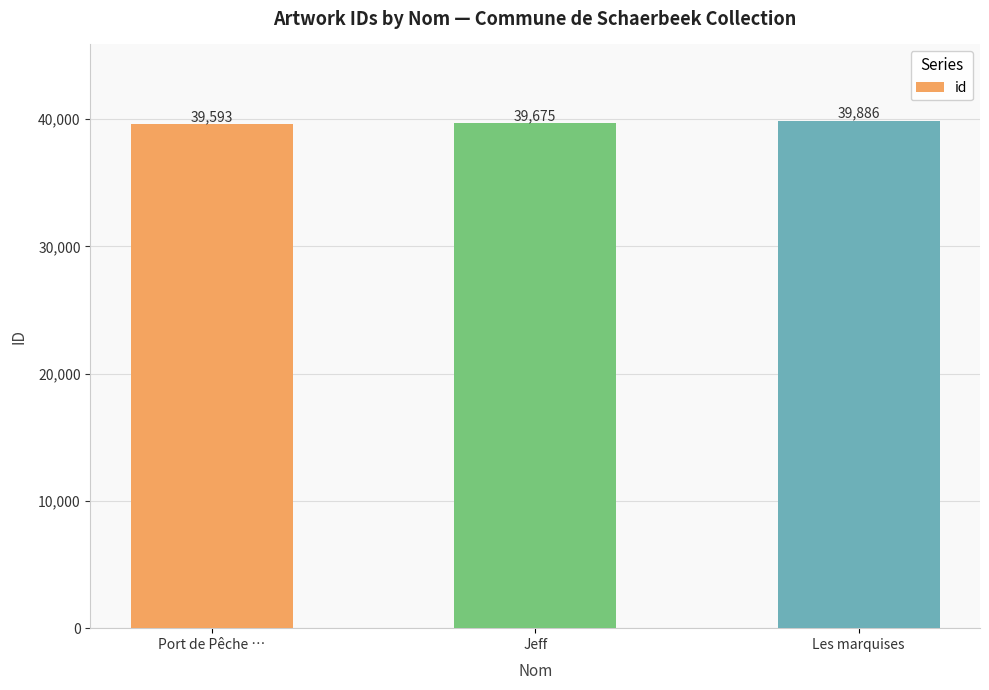

At which category does the chart reach its peak across all series?

Les marquises